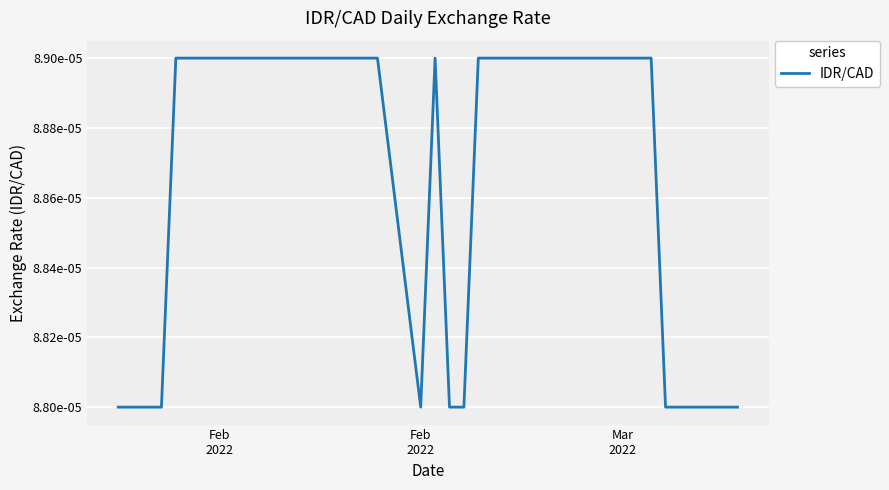

Where is the data nearest to the value 0?

Feb
2022